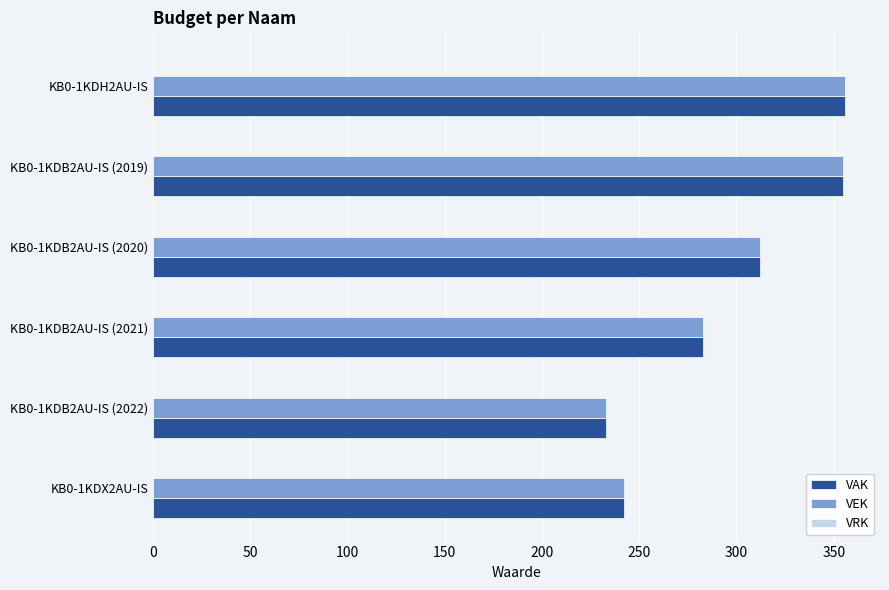

What is the total value across all series at KB0-1KDB2AU-IS (2021)?

566